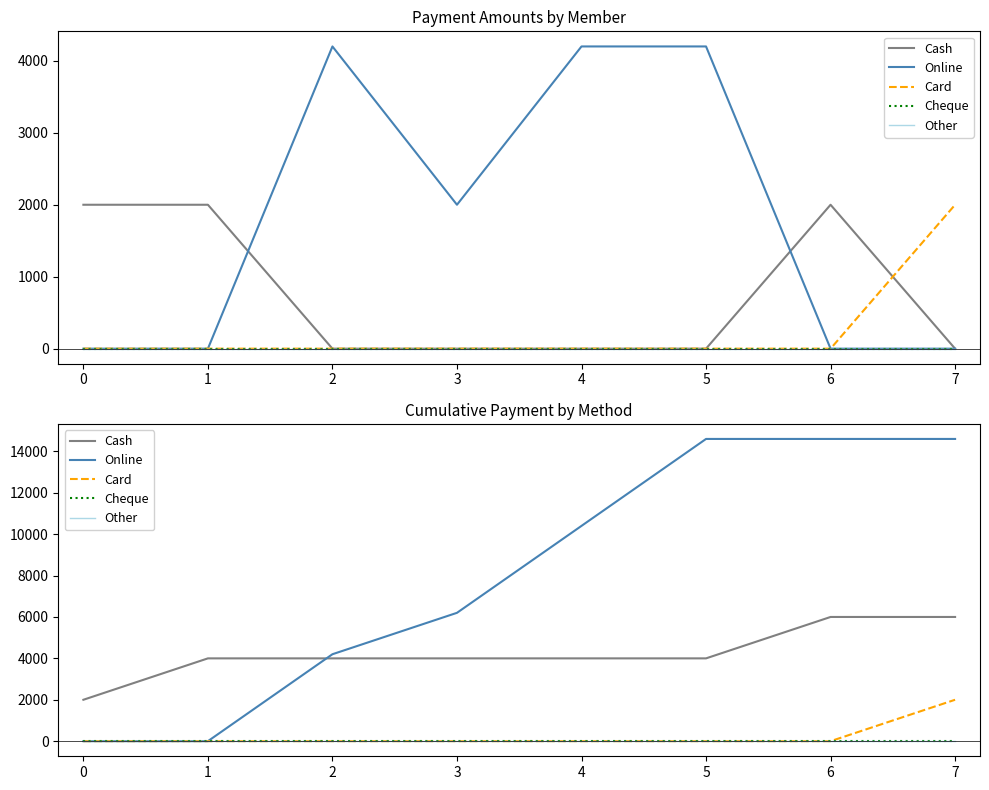

True or false: Cash and Card intersect in this chart.

False